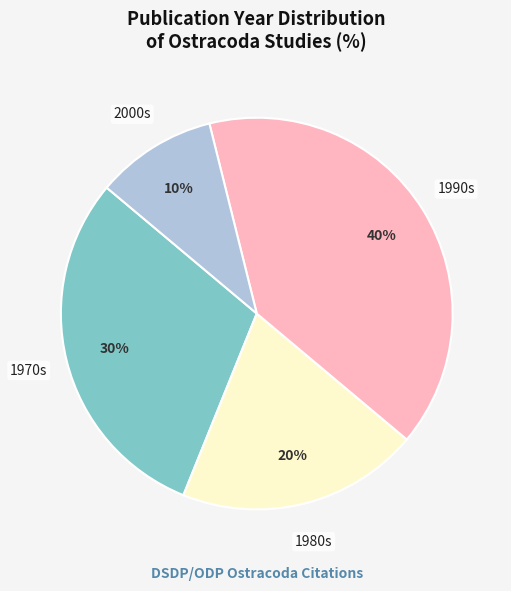

Is it true that 1980s is 9% of the pie?

False